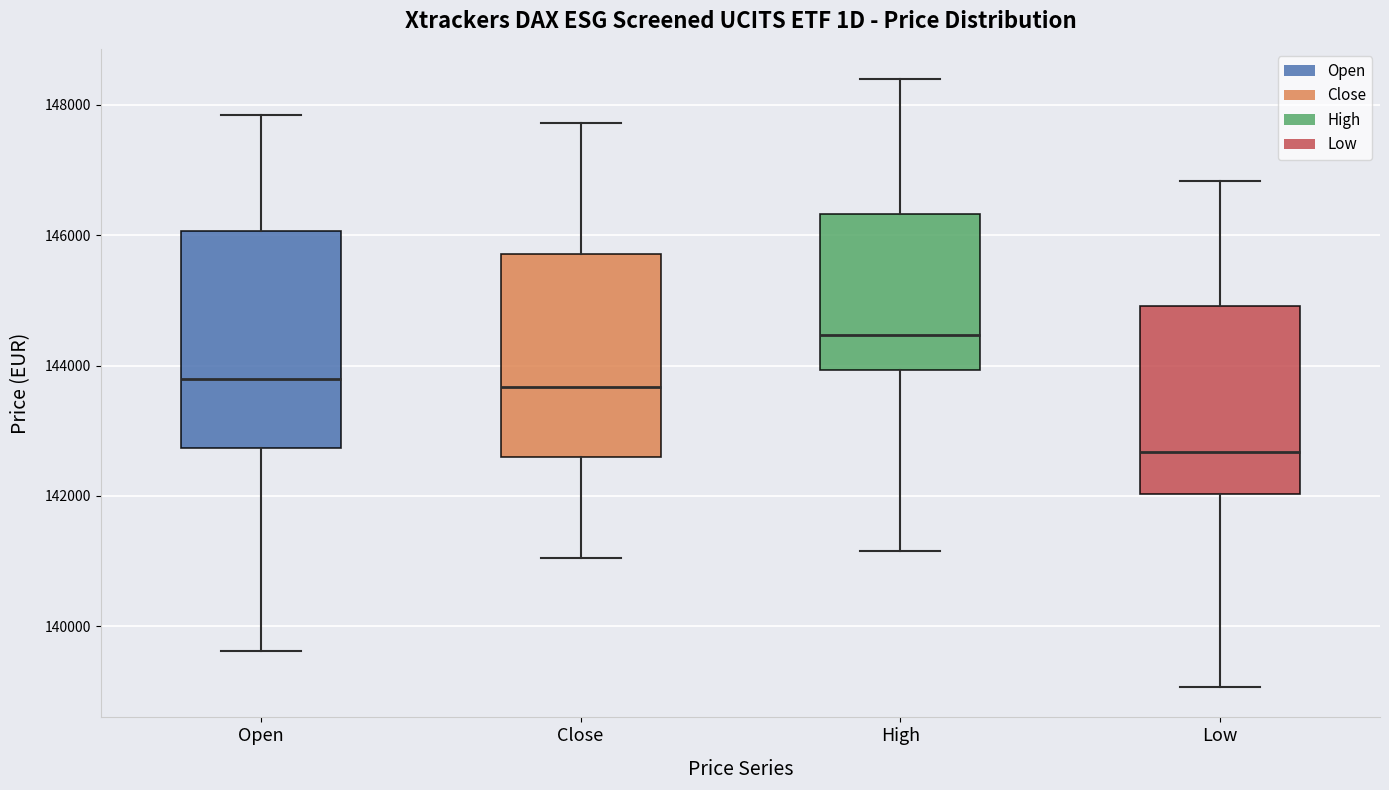

Reading left to right, read every box against the y-axis: the position of its median line, the range the box covers, and the ends of its whiskers. The values are not printed on the chart, so give them approximately, as read against the axis.

Open: median 143800, box 142800 to 146000, whiskers 139600 to 147800
Close: median 143600, box 142600 to 145800, whiskers 141000 to 147800
High: median 144400, box 144000 to 146400, whiskers 141200 to 148400
Low: median 142600, box 142000 to 145000, whiskers 139000 to 146800